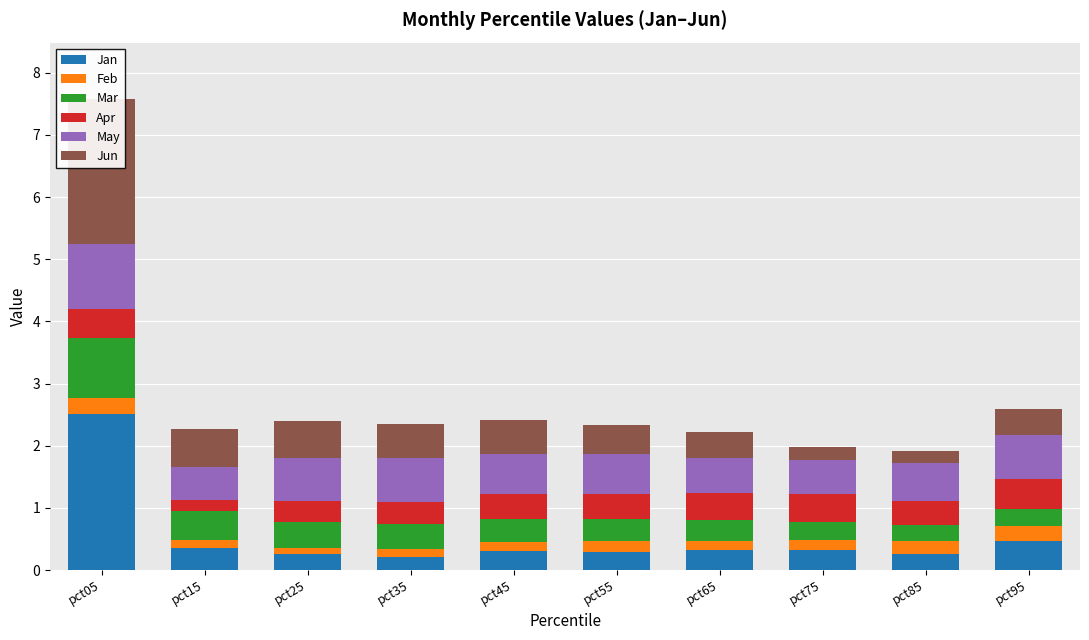

Where is Jun nearest to the value 1?

pct15